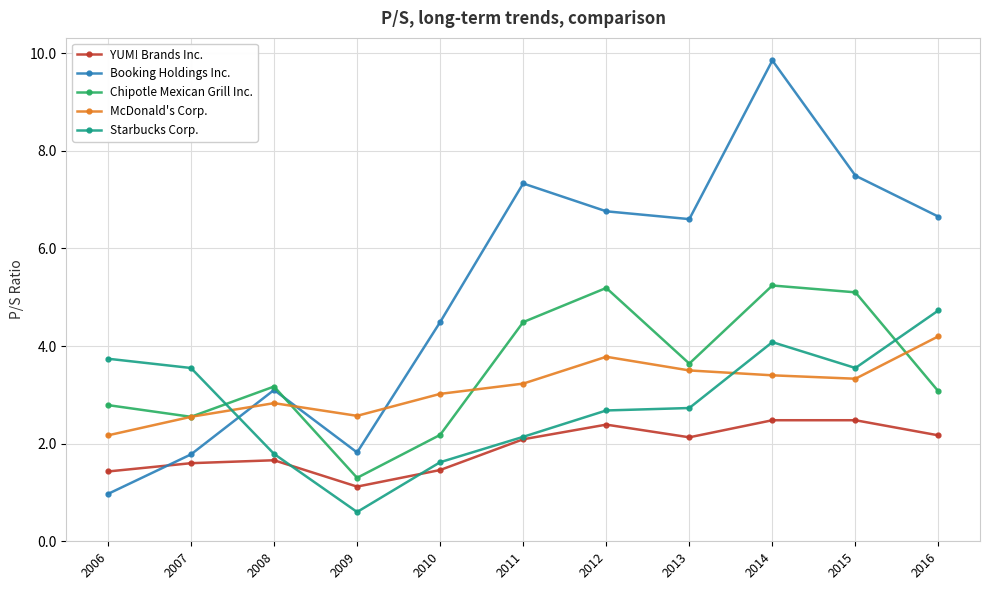

Read the Chipotle Mexican Grill Inc. value at 2011.

4.5